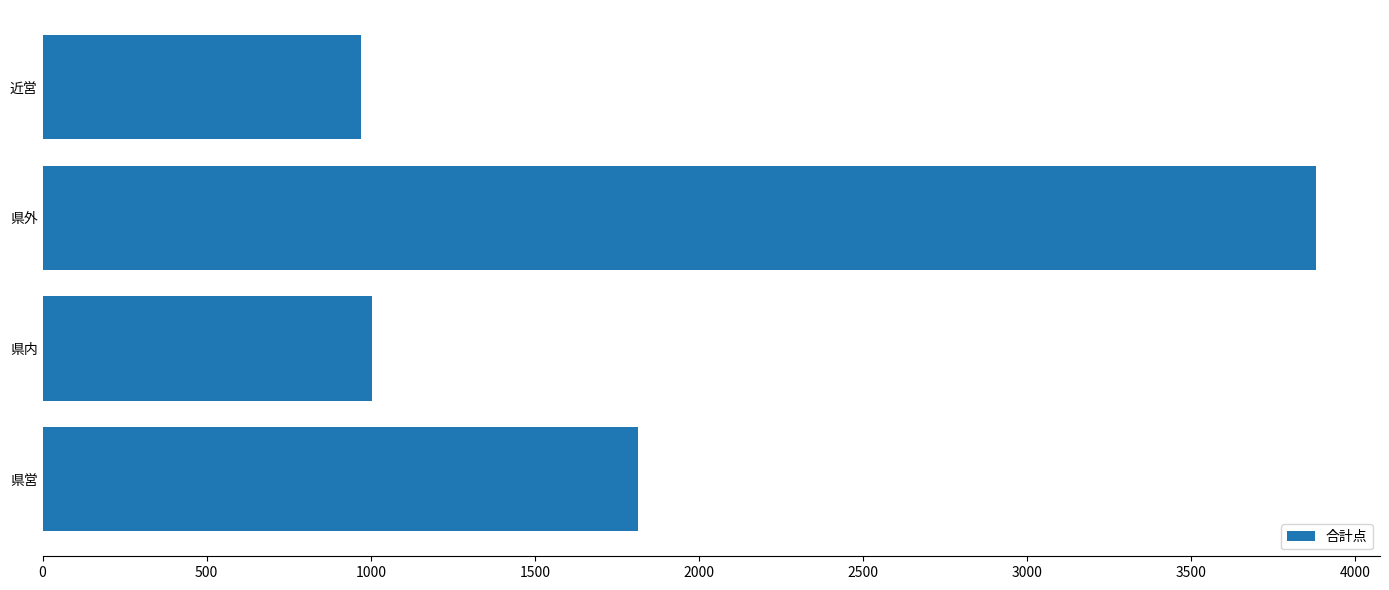

The chart shows a value of 6438 at 県外. True or false?

False